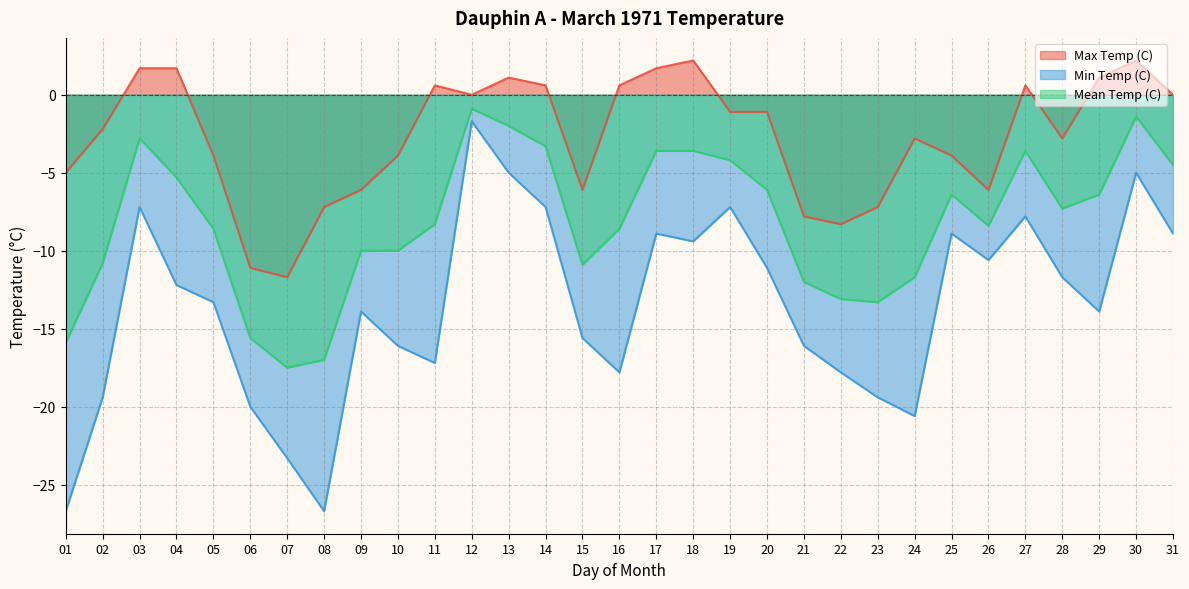

Which category has the highest value in the Min Temp (C) series?

12